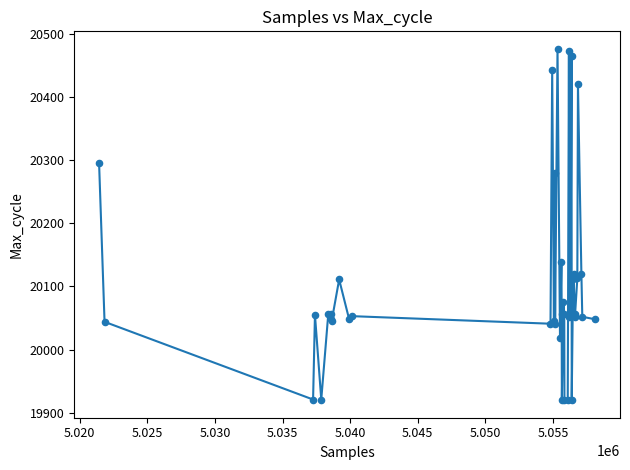

What is the difference between the maximum and minimum values?

556